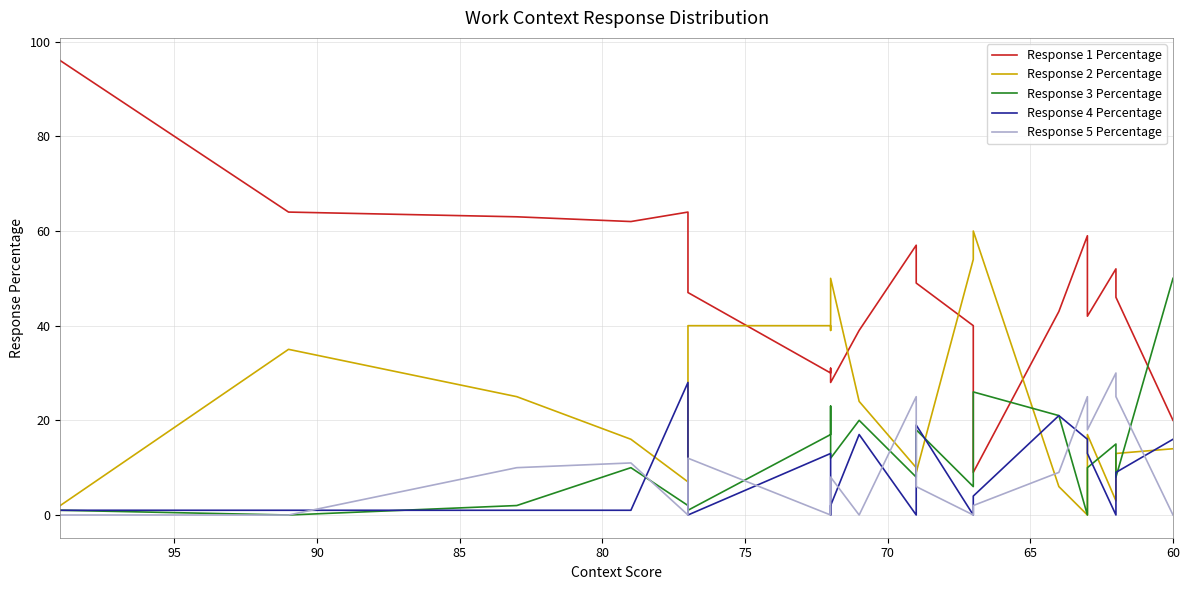

After their last crossing, which series has the higher values: Response 1 Percentage or Response 2 Percentage?

Response 1 Percentage